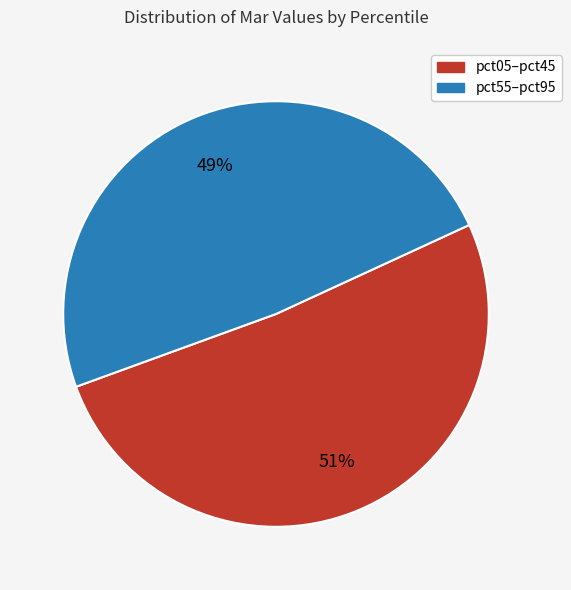

To the nearest percent, what is the average slice percentage?

50%